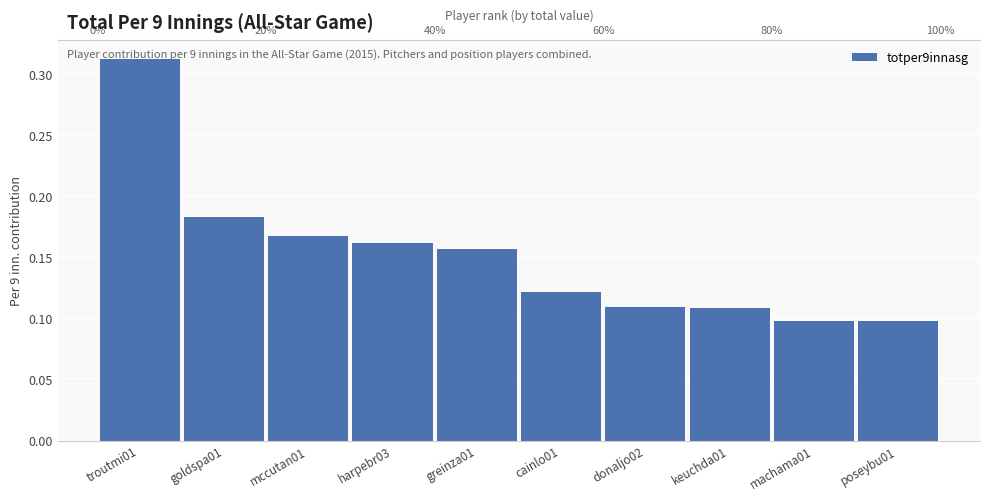

What is the minimum value shown in the chart?

0.1